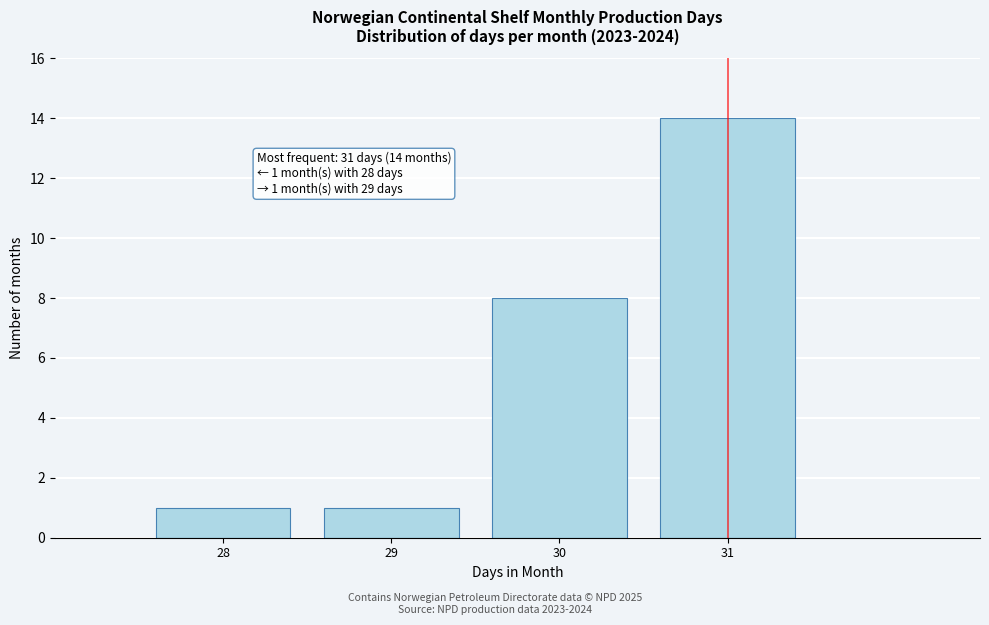

Reading left to right, list all the values displayed in this chart.

1	1	8	14